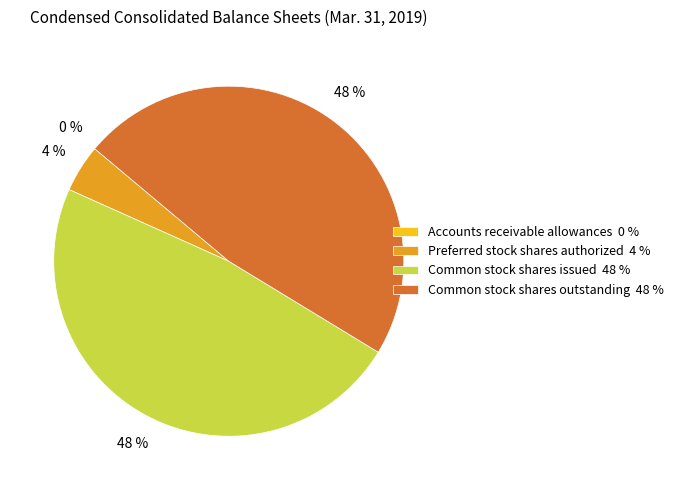

True or false: Common stock shares issued accounts for 48% of the total.

True